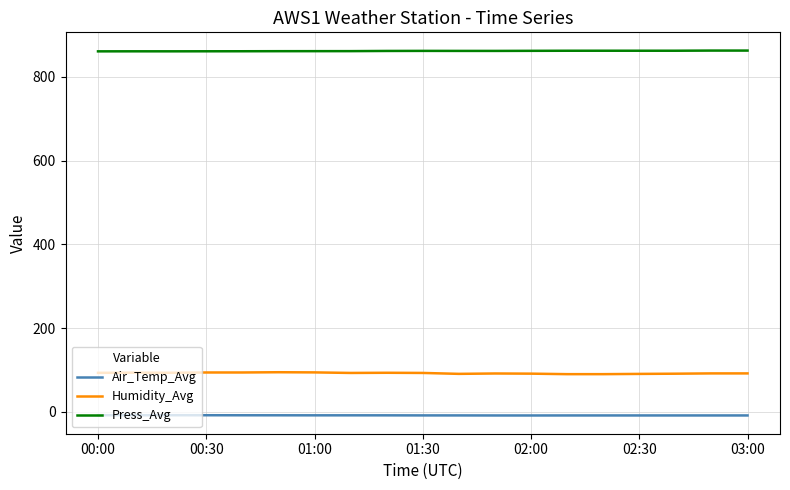

What is the maximum value shown in the chart?

862.5